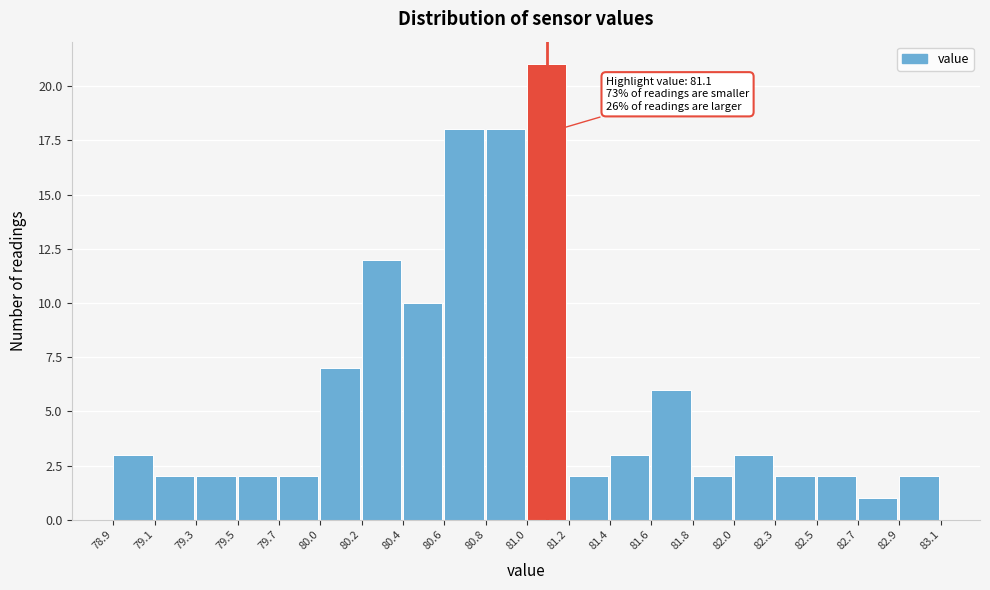

Reading left to right, extract all data points from this chart.

3	2	2	2	2	7	12	10	18	18	21	2	3	6	2	3	2	2	1	2